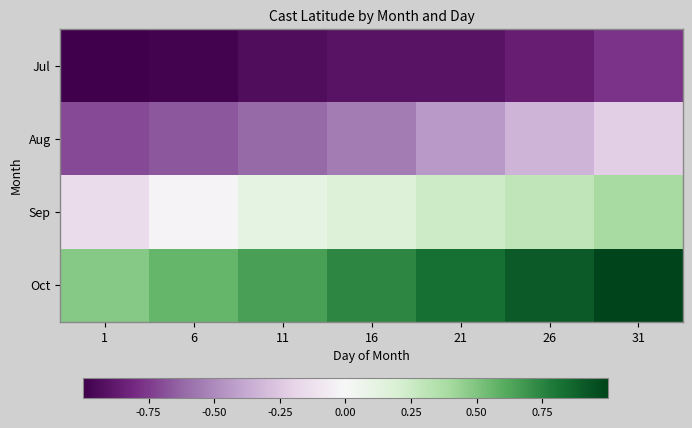

How many distinct data groups are displayed?

4